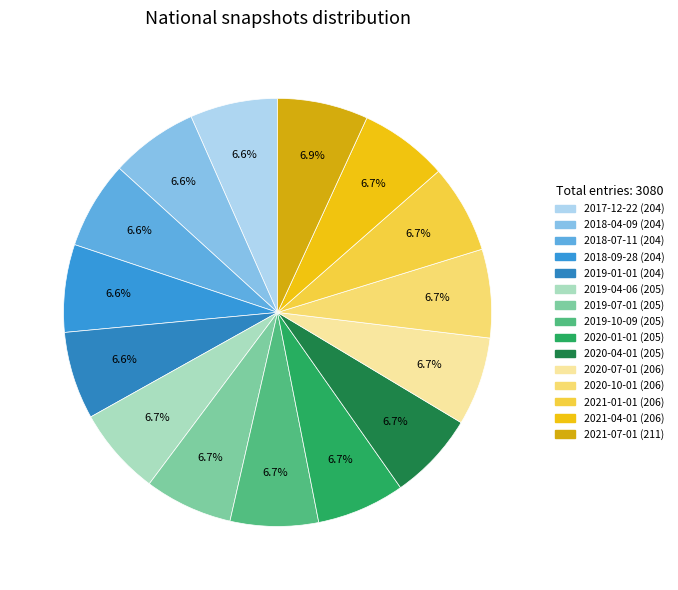

Approximately how many times larger is the value at 2020-04-01 compared to 2020-01-01?

1.0